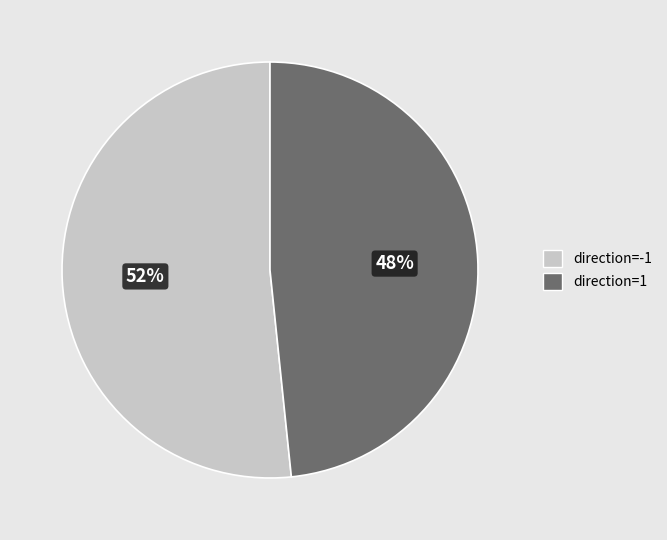

Do direction=-1 and direction=1 together represent more than half of the pie?

Yes